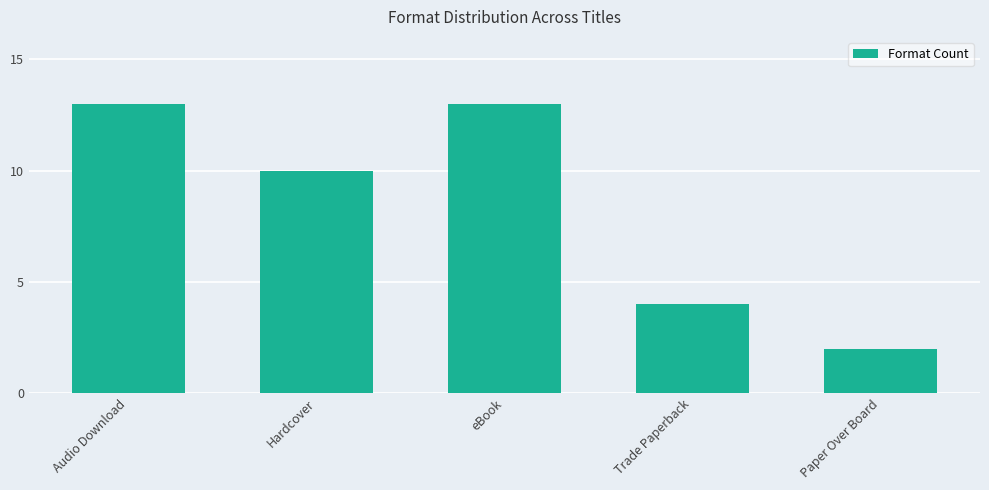

What is the change in value from Audio Download to Paper Over Board?

-11